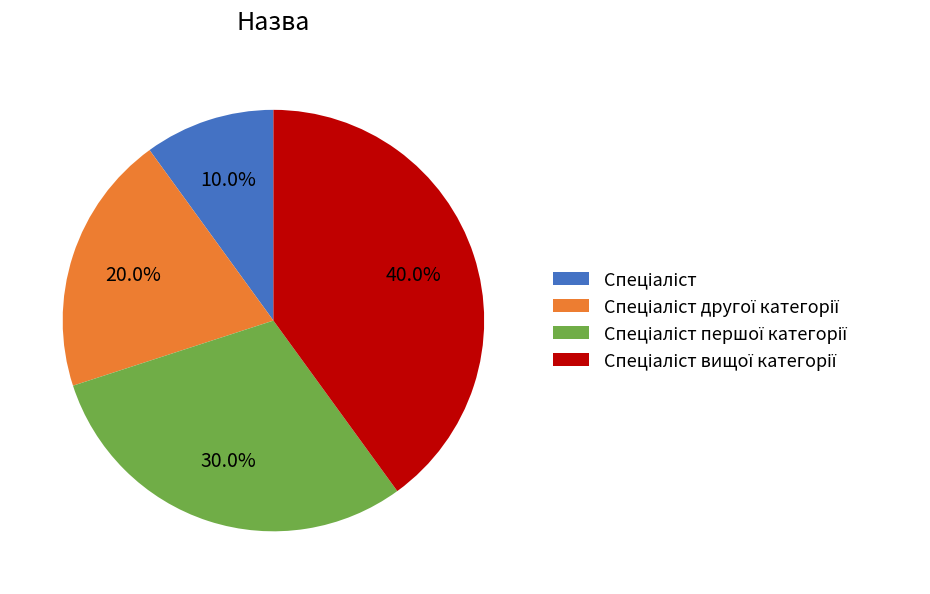

Is there a majority slice in this chart?

No